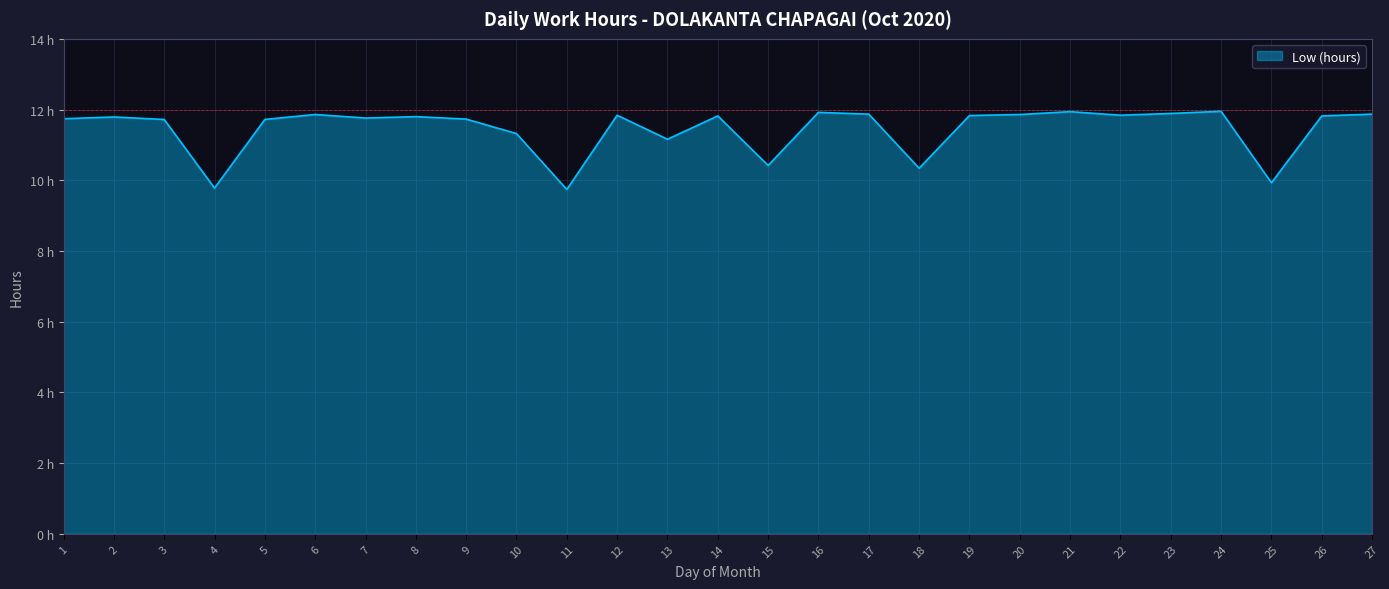

What is the value of the 16th point from the left?

11.9